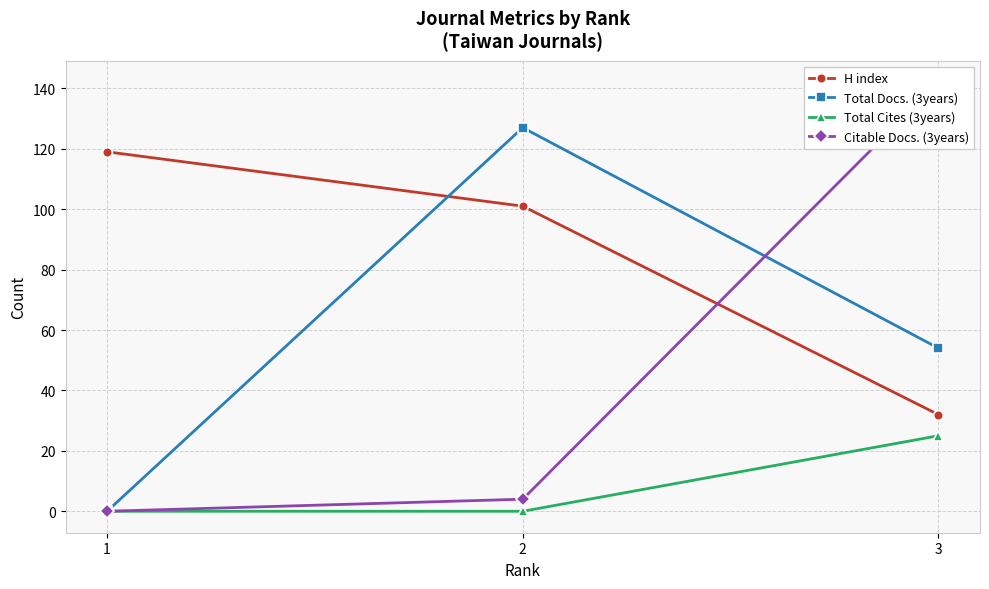

At 2, list the series in order from smallest to largest.

Total Cites (3years), Citable Docs. (3years), H index, Total Docs. (3years)